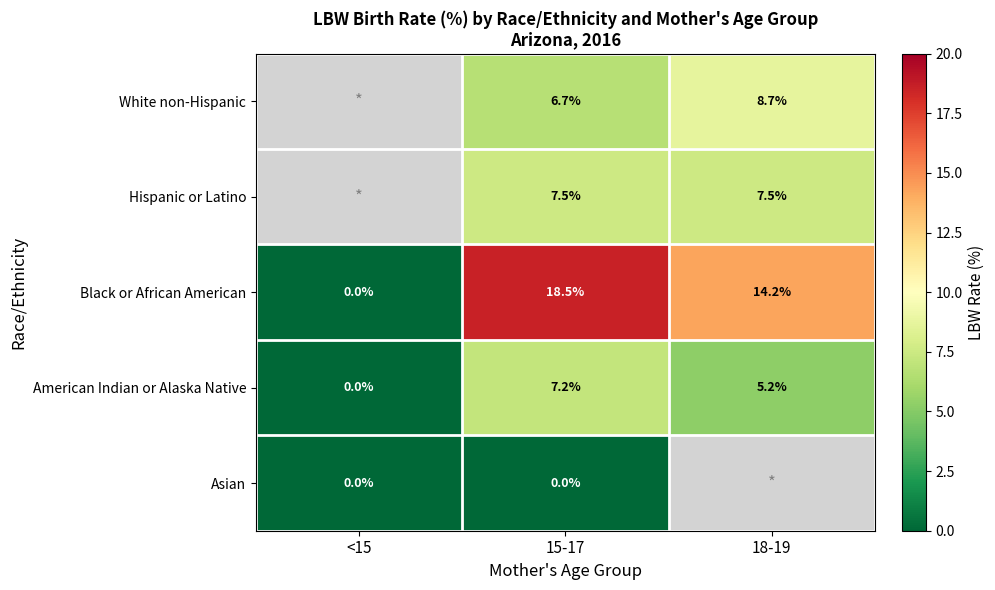

What is the difference between the maximum and second lowest values in the Black or African American series?

4.3